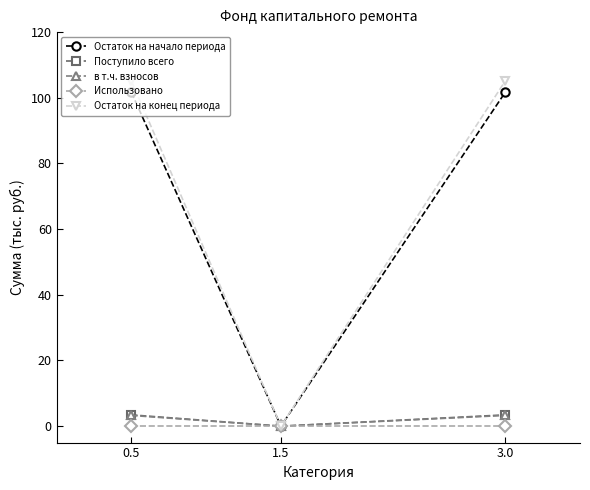

What is the total value across all series at 0.5?

213.5